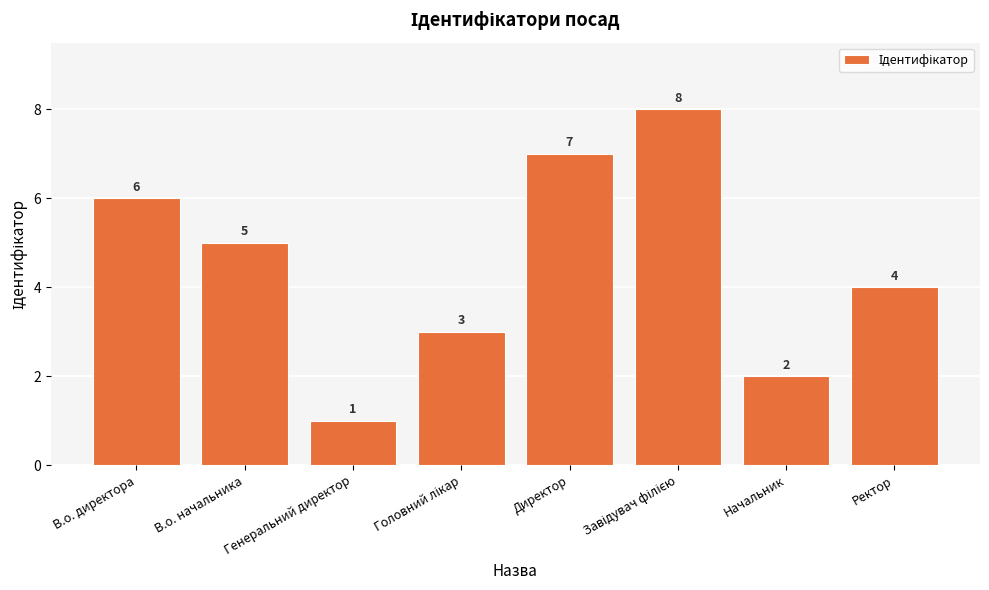

Where is the data nearest to the value 4?

Ректор